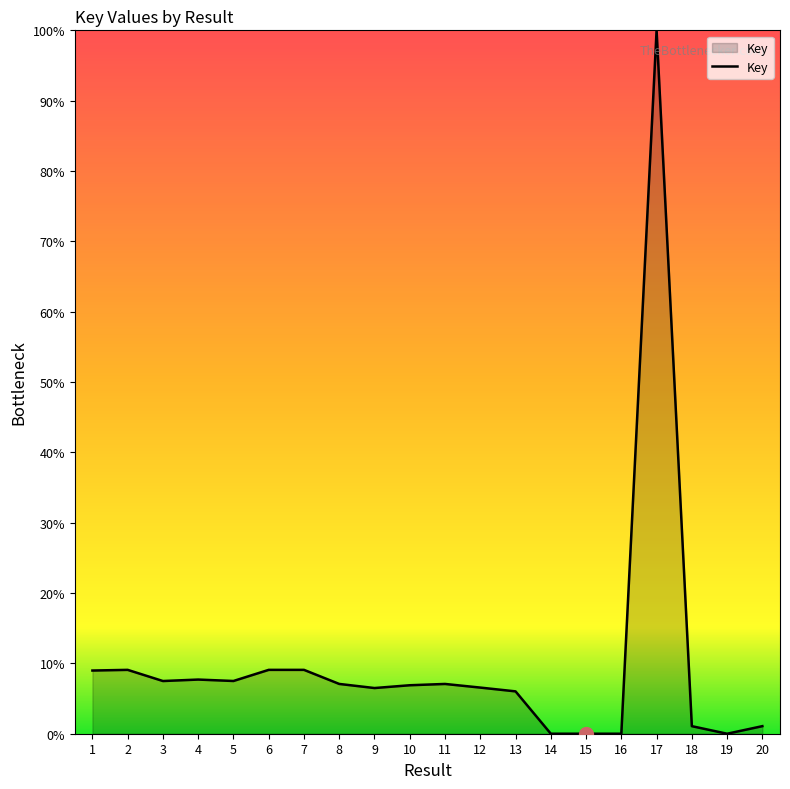

Where does the data first go above 7?

1